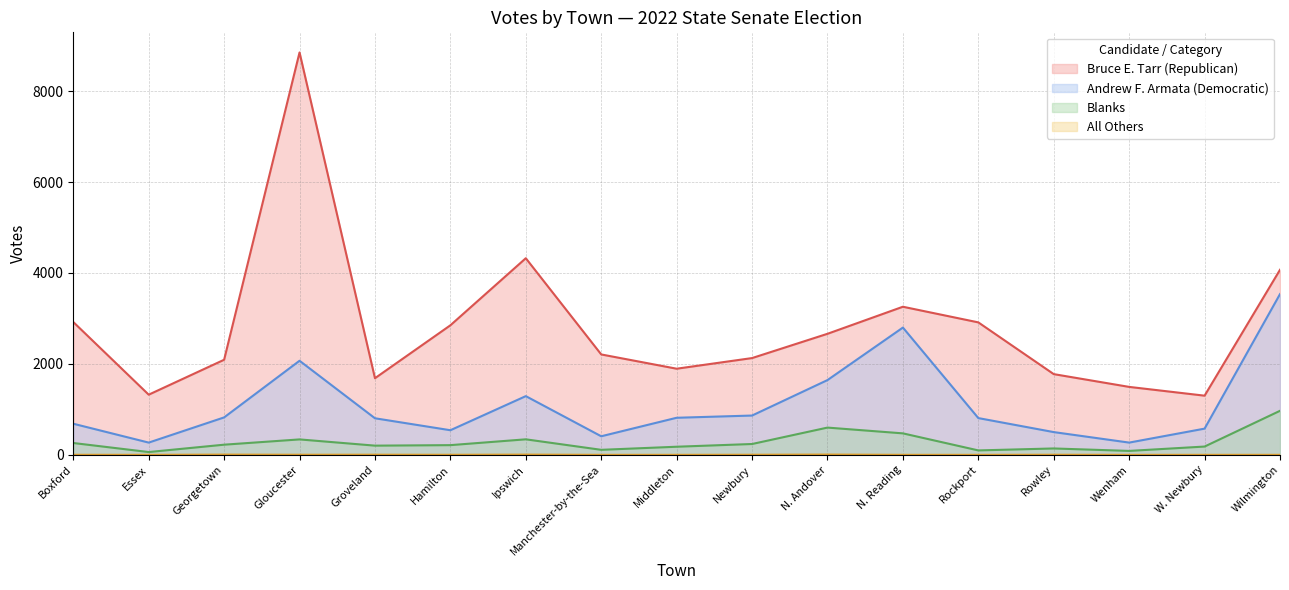

Reading left to right, list all the values displayed in this chart.

Bruce E. Tarr (Republican): 2921	1323	2091	8850	1685	2849	4324	2208	1894	2128	2662	3257	2913	1775	1494	1301	4070
Andrew F. Armata (Democratic): 684	269	823	2069	804	541	1291	408	815	864	1644	2799	808	500	269	576	3535
Blanks: 260	61	223	339	202	213	341	110	178	238	599	472	97	140	86	182	968
All Others: 1	0	5	2	3	1	5	0	0	2	6	0	0	2	0	0	0